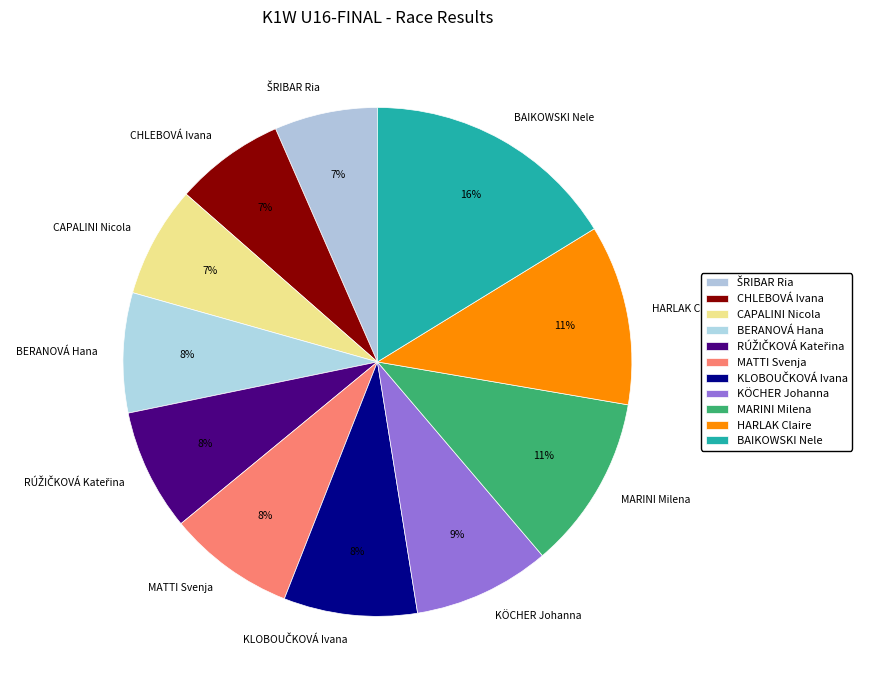

Is there a majority slice in this chart?

No